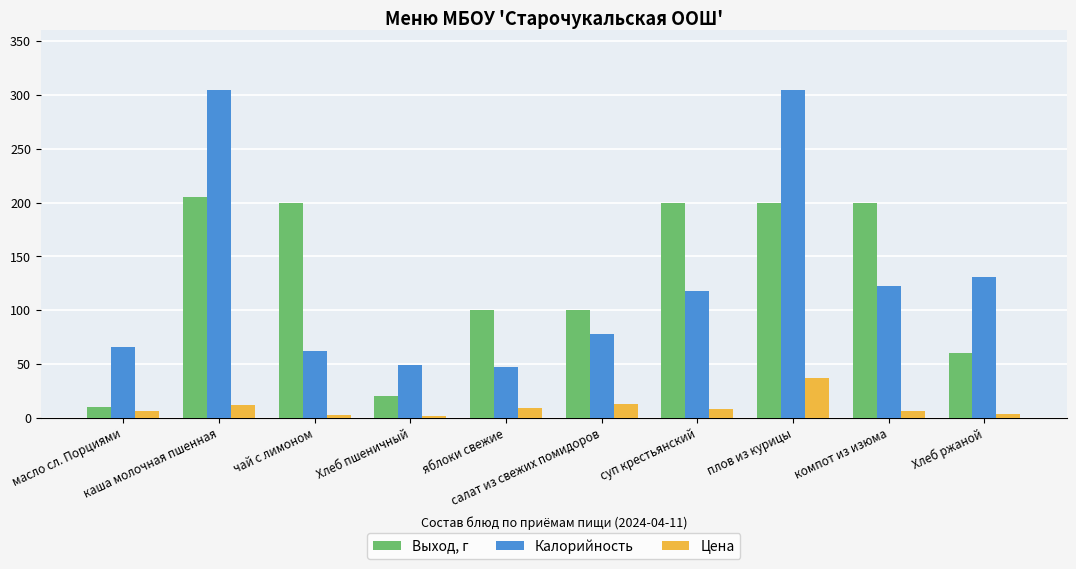

Where does the Выход, г series first go above 200?

каша молочная пшенная